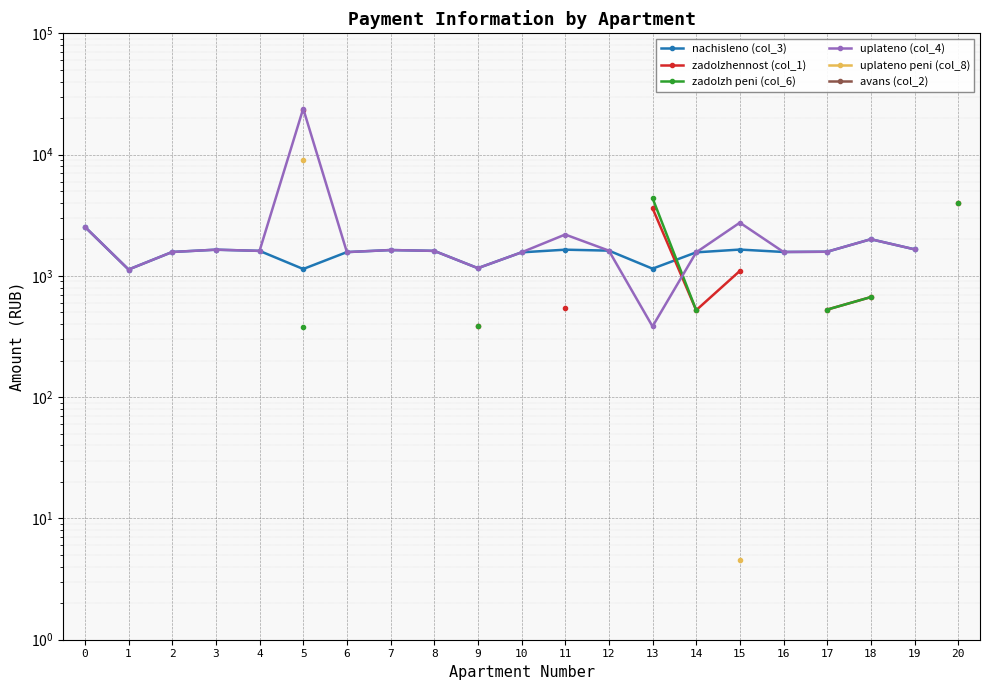

True or false: zadolzh peni (col_6) has more than 2 interior local peaks.

False